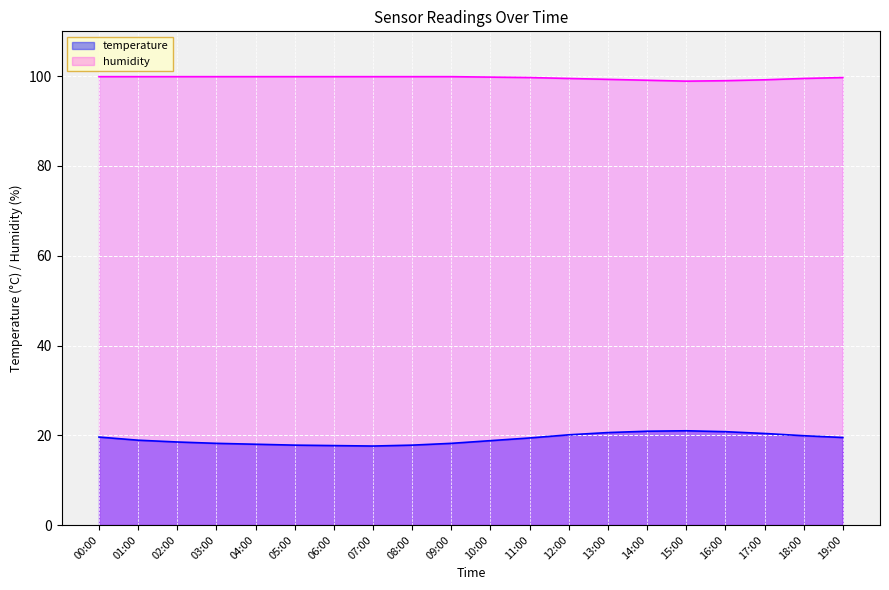

Rank the series by their average value, from highest to lowest.

humidity, temperature